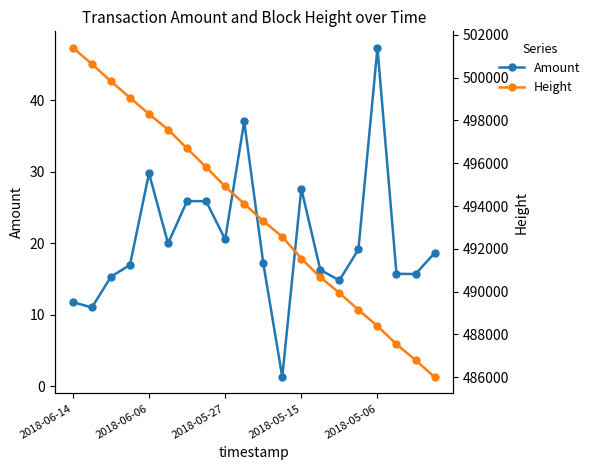

Does the chart display data point markers on the line(s)?

Yes